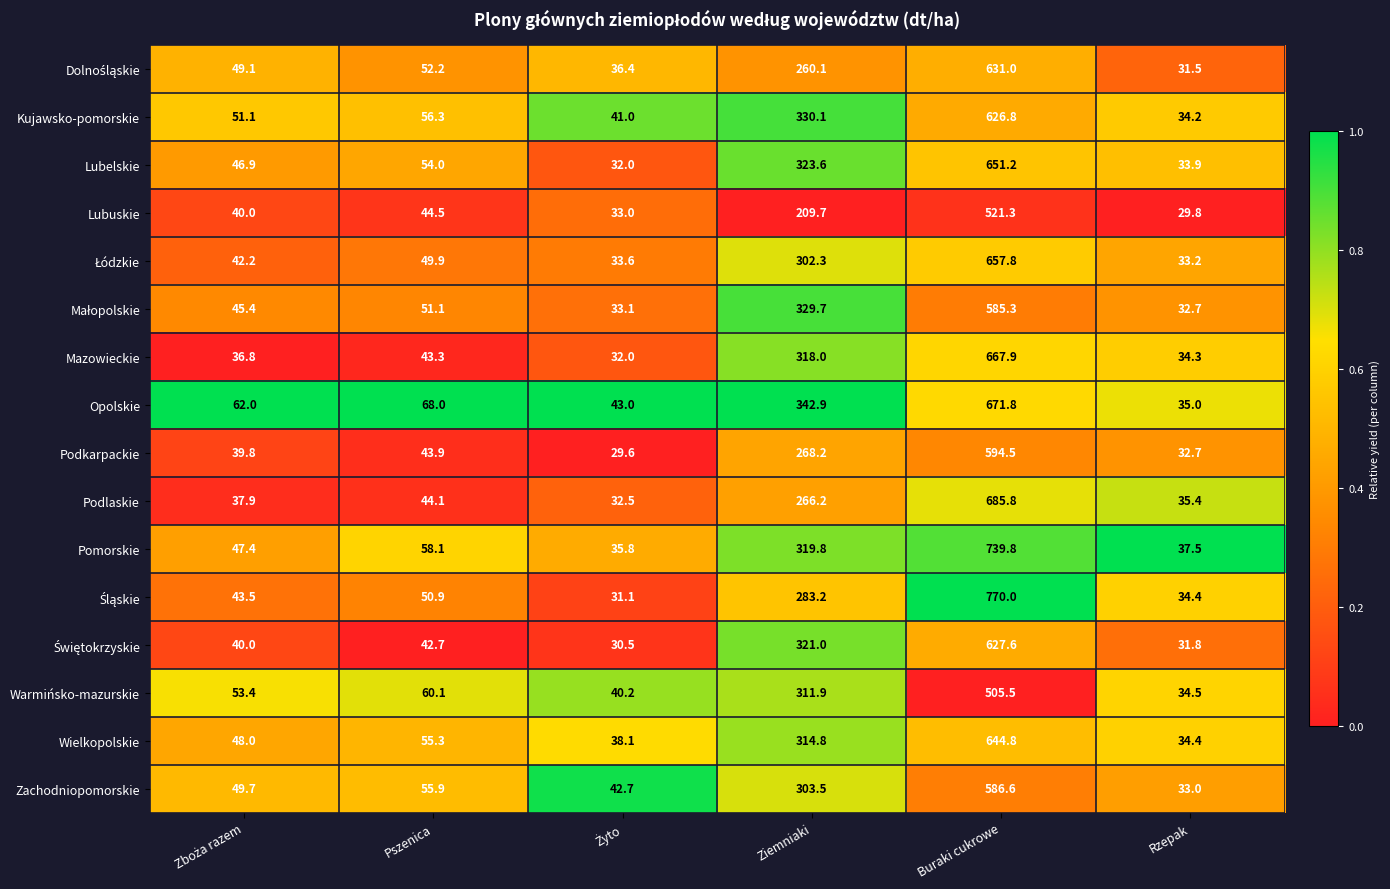

At which label does Podkarpackie first exceed 43?

Pszenica